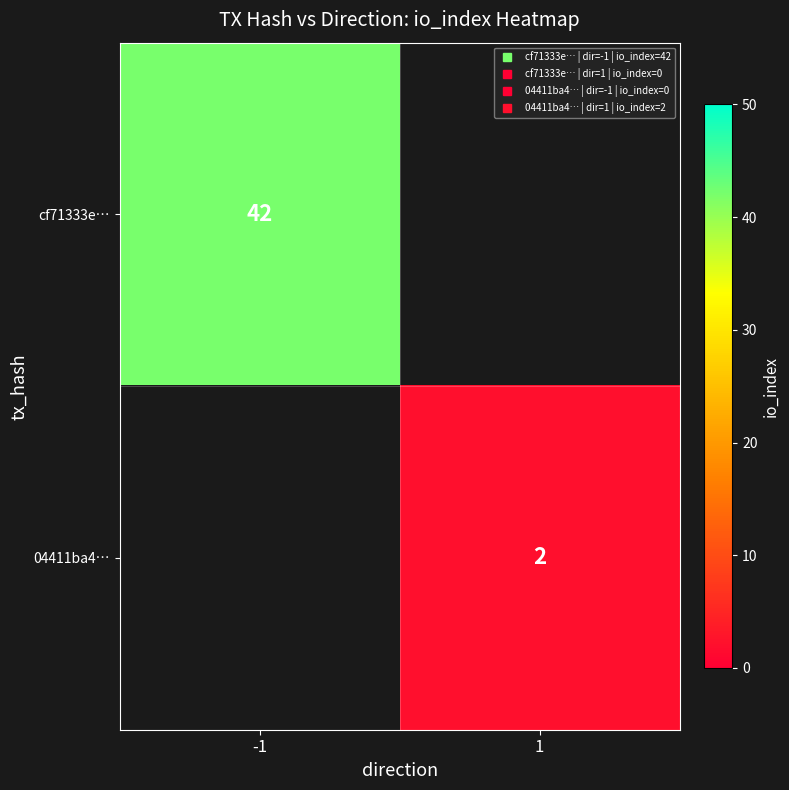

List the labels in order of 04411ba4… value, largest first.

-1, 1